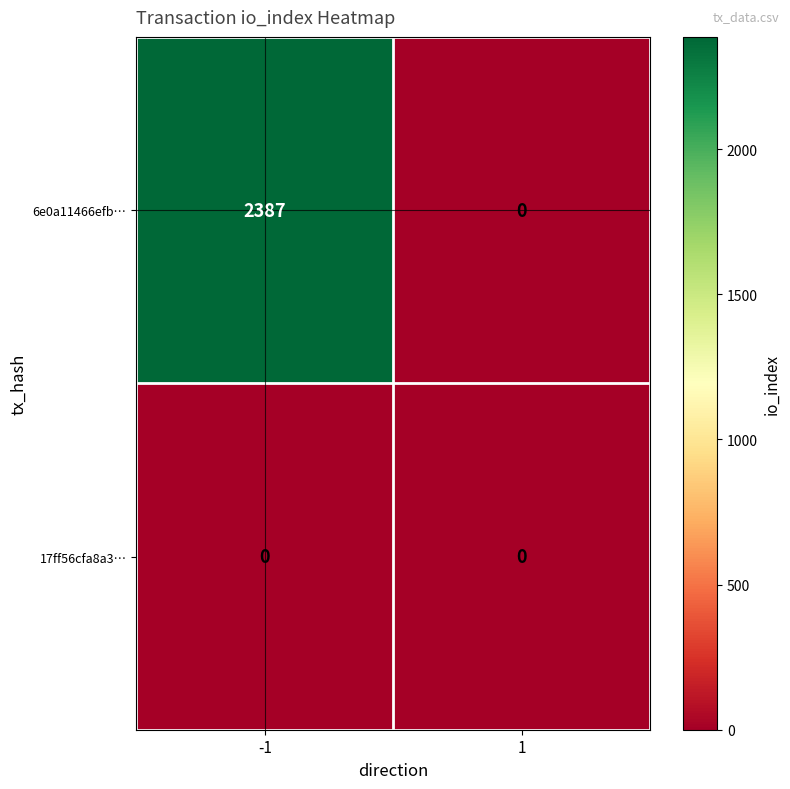

What is the sum of the 6e0a11466efb… values at -1 and 1?

2387